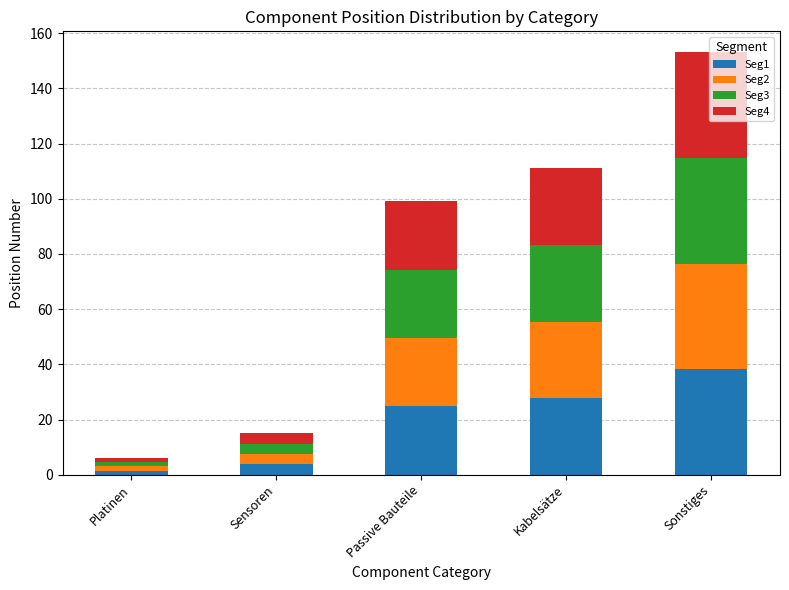

Which category has the highest value in the Seg1 series?

Sonstiges